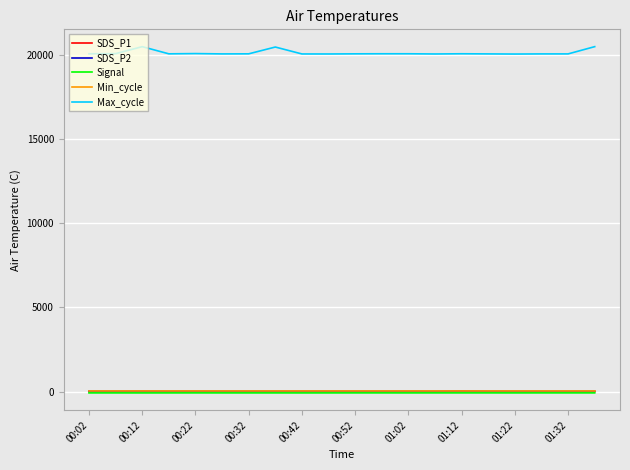

True or false: Max_cycle and SDS_P1 cross at least once.

False